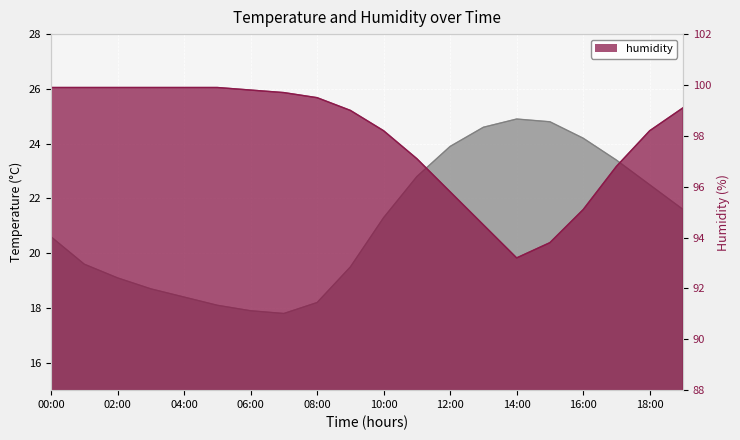

What is the value of the temperature point at the 16th from the left?

24.8